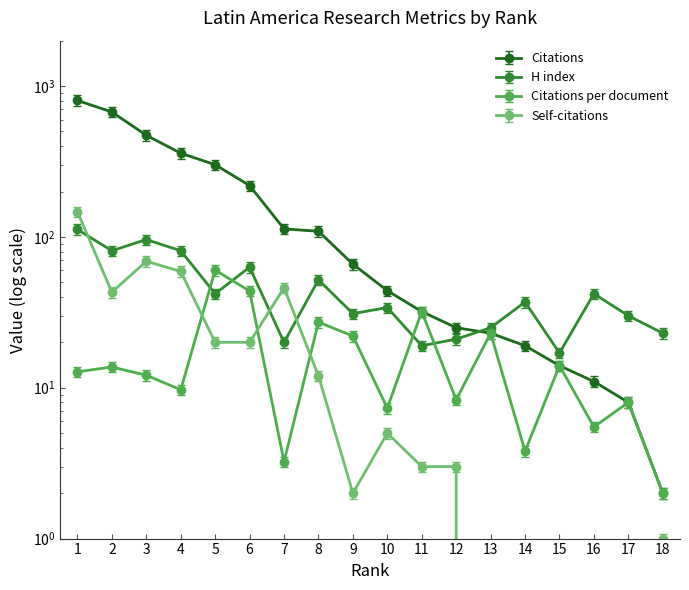

Which category has the lowest value in the H index series?

15